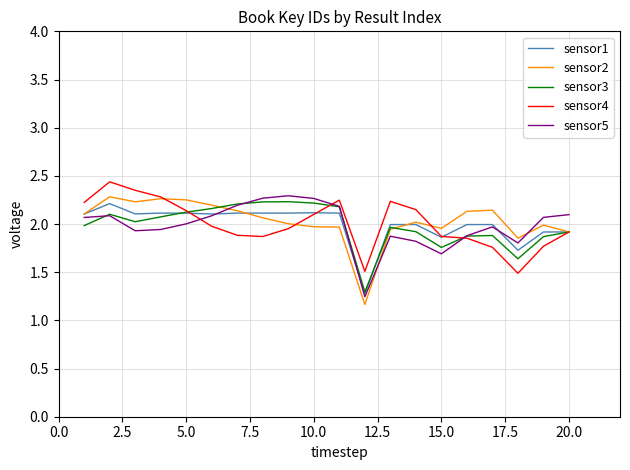

How many interior local valleys does the sensor1 series have?

6